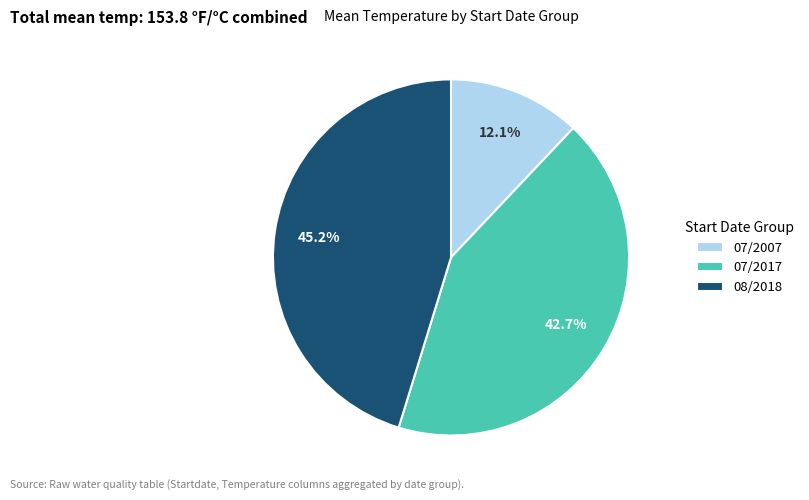

What is the largest slice in the pie chart?

08/2018